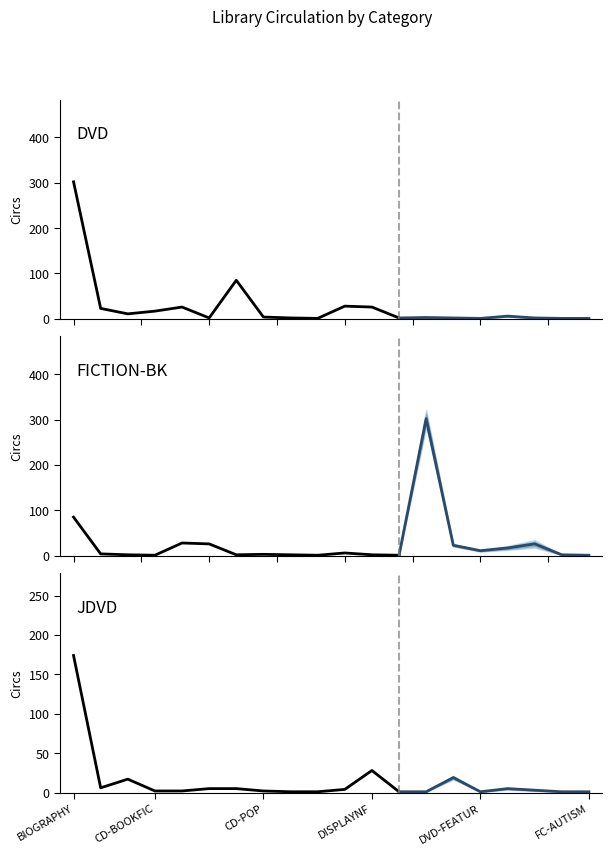

How many data points in DVD are less than 17?

6